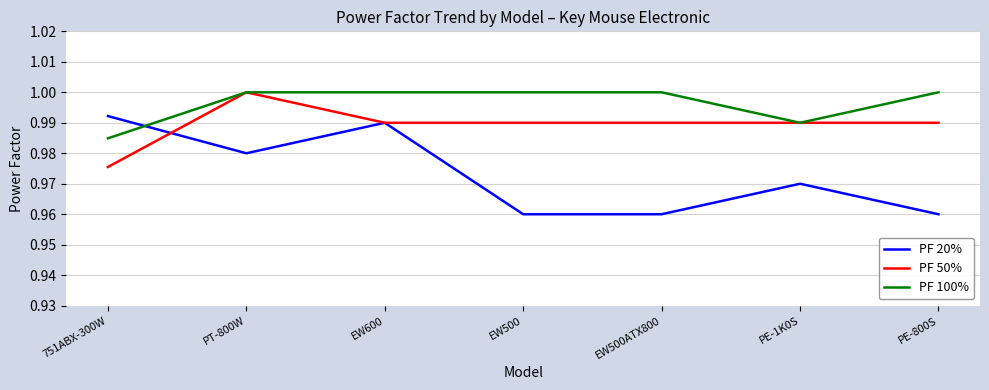

True or false: PF 20% has a value of 1.0 at PE-800S.

True